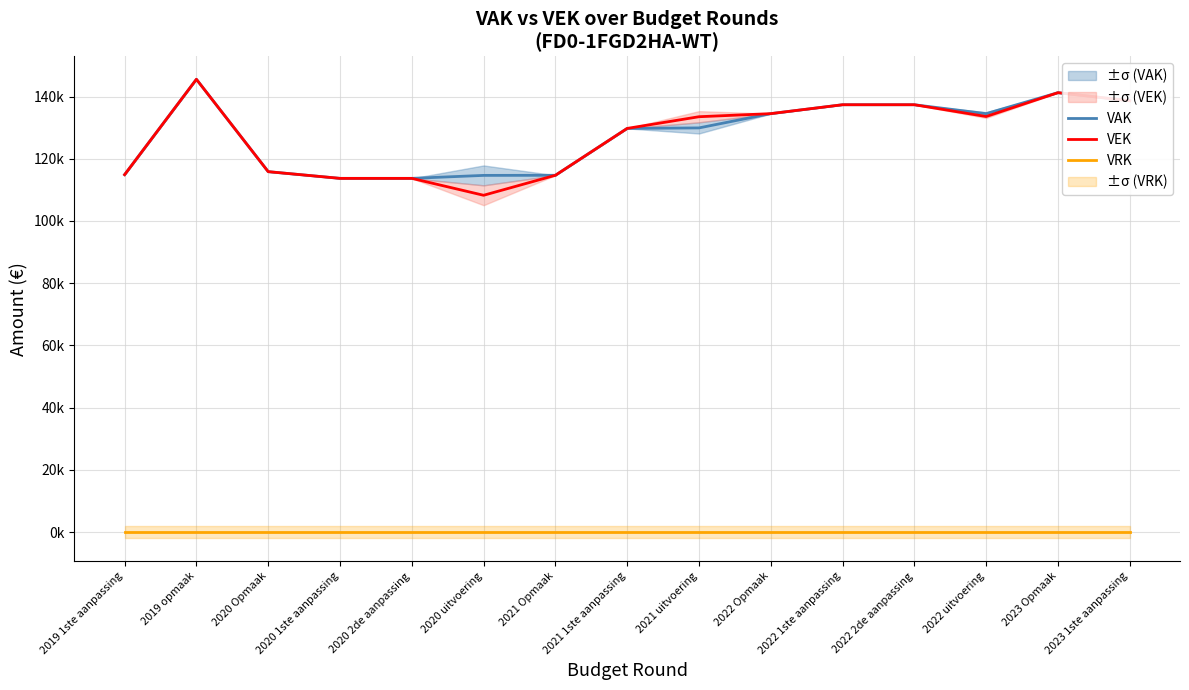

At which category is the sum across all series the highest?

2019 opmaak